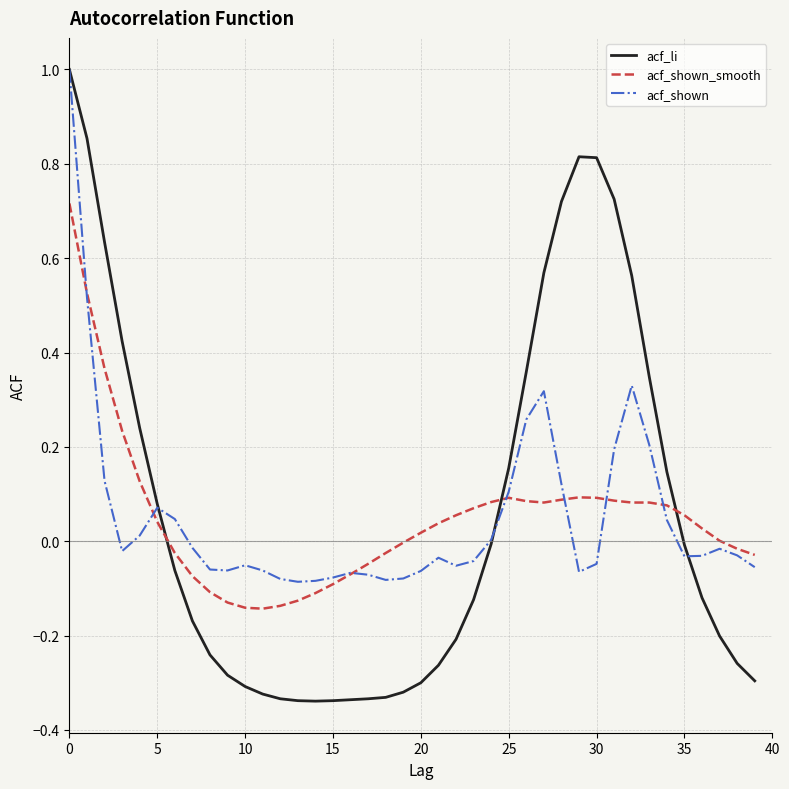

What is the maximum value for acf_li?

1.0